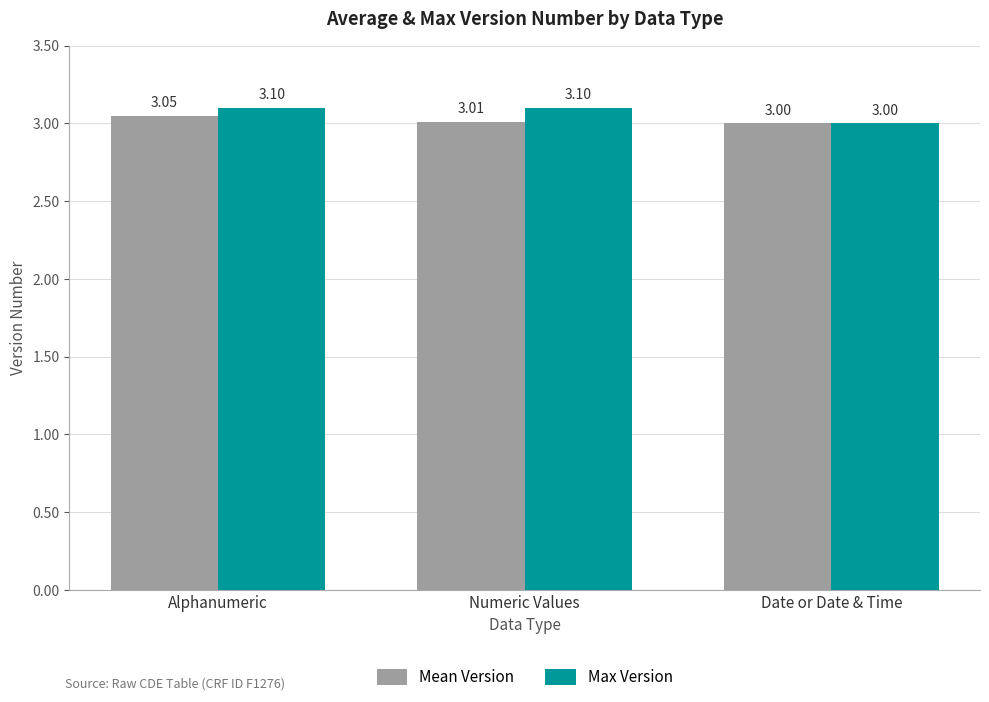

Is it true that Mean Version equals 4.8 at Date or Date & Time?

False